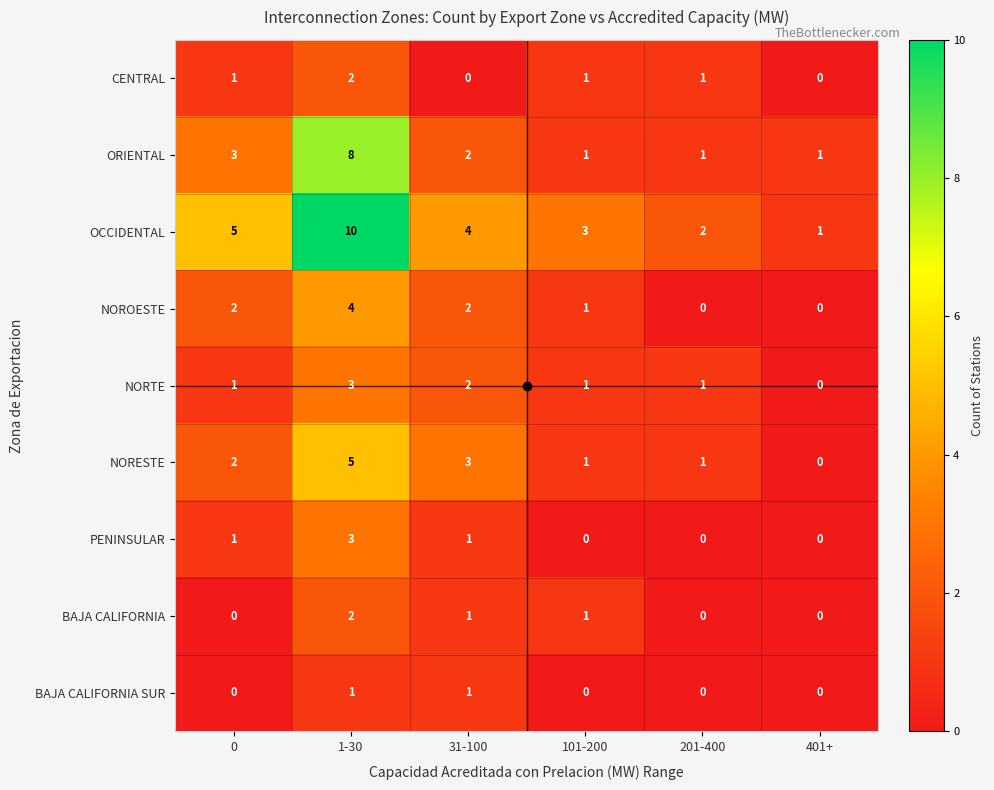

True or false: NORESTE has a value of 1 at 201-400.

True